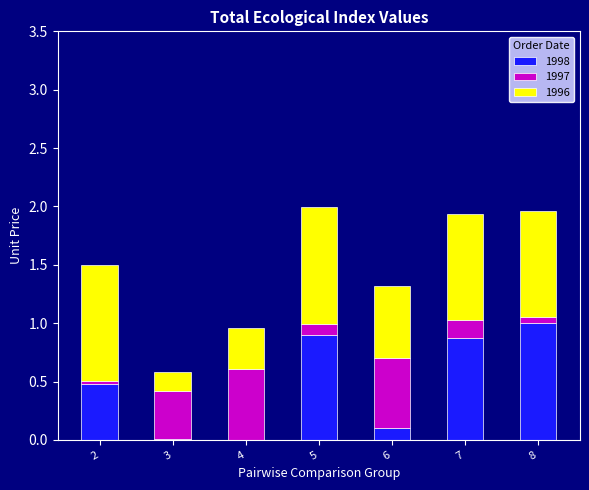

What is the total value across all series at 5?

2.0